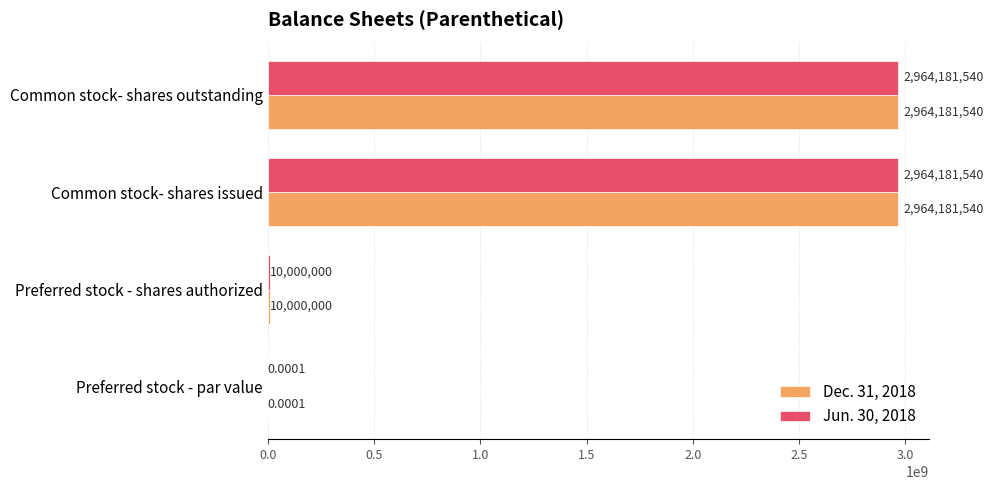

What is the sum of the Jun. 30, 2018 values at Common stock- shares issued and Preferred stock - shares authorized?

2974181540.0